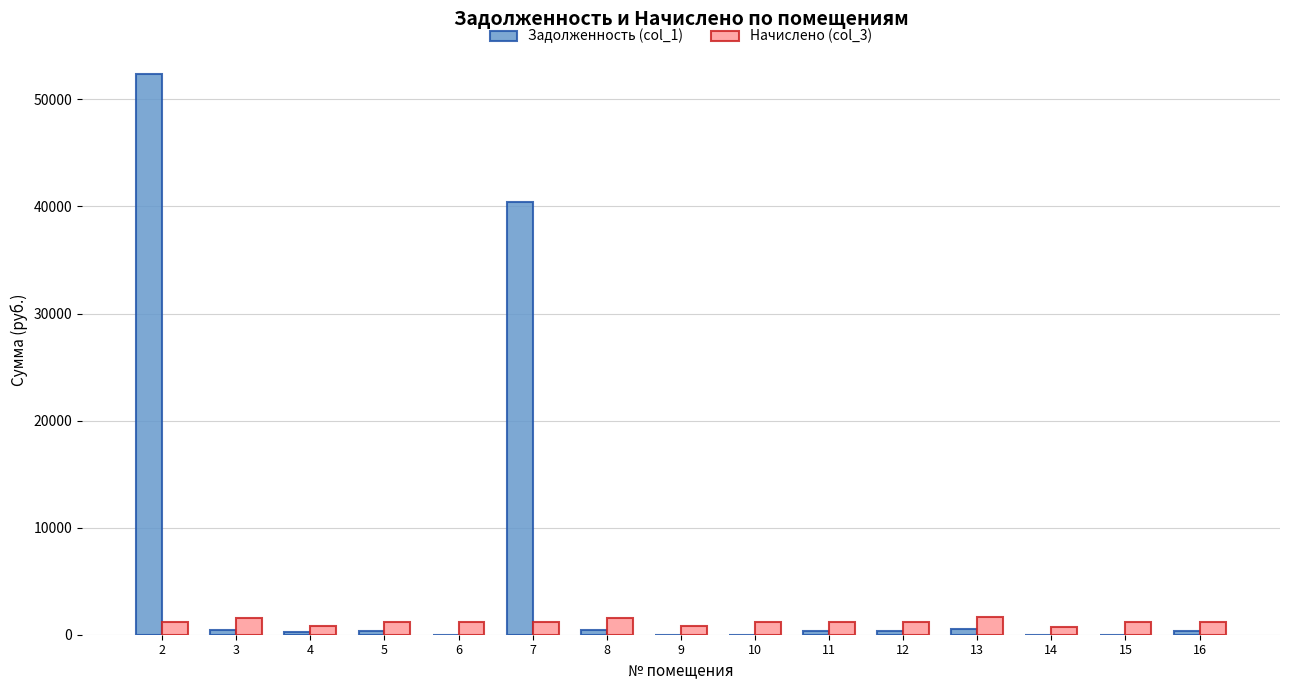

What is the sum of all Задолженность (col_1) values?

95984.6